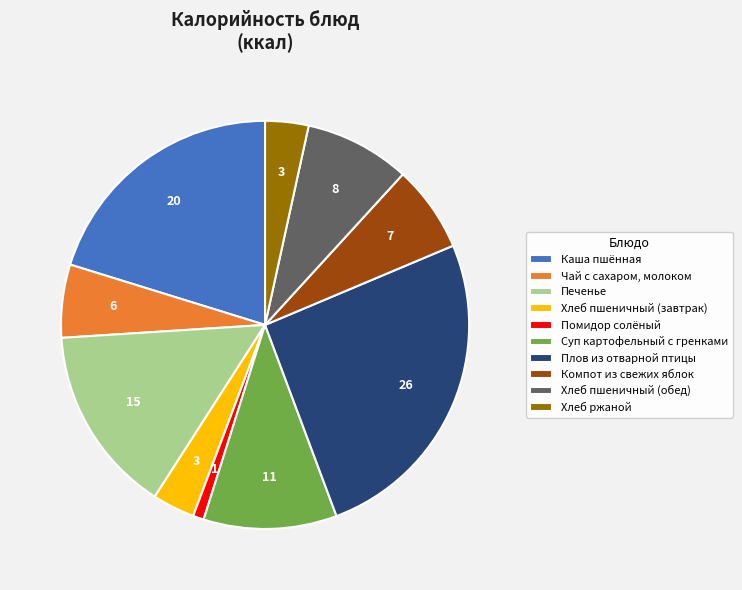

Is Печенье the majority of the pie?

No